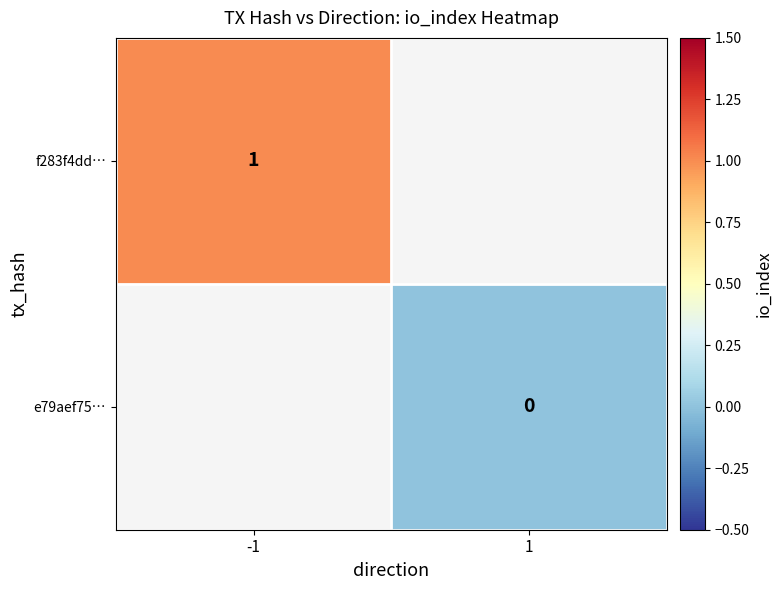

The value of f283f4dd… at -1 is 0. True or false?

False